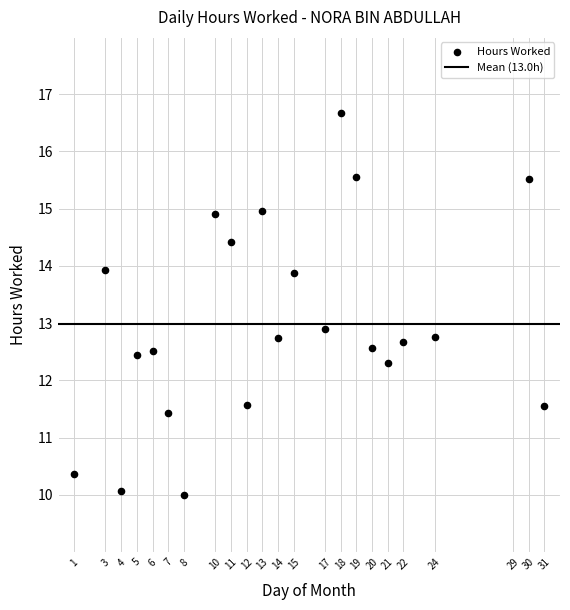

What Y value in the scatter plot is closest to 13?

12.9